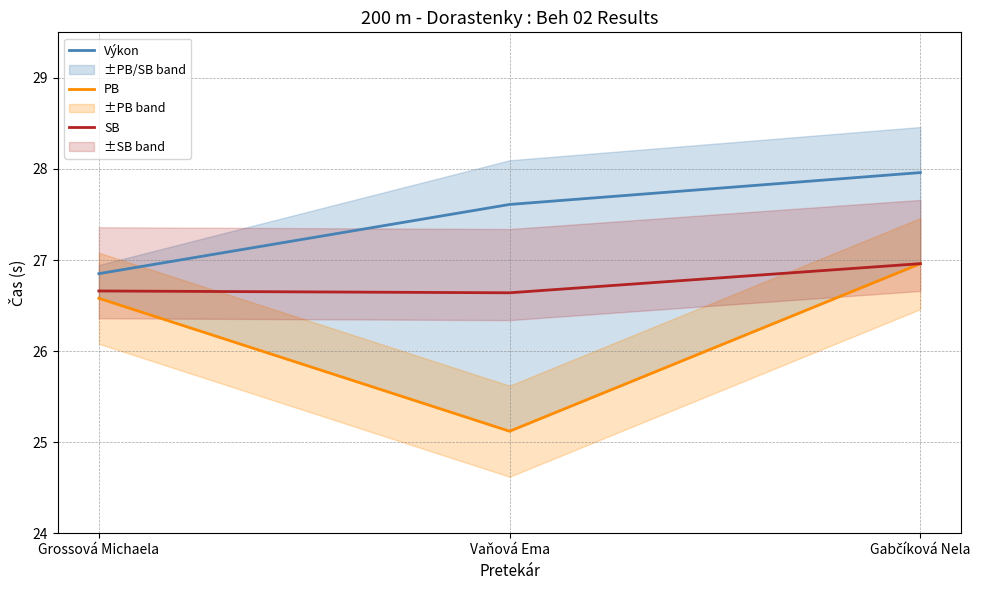

What are all the series names shown in the legend?

Výkon, PB, SB